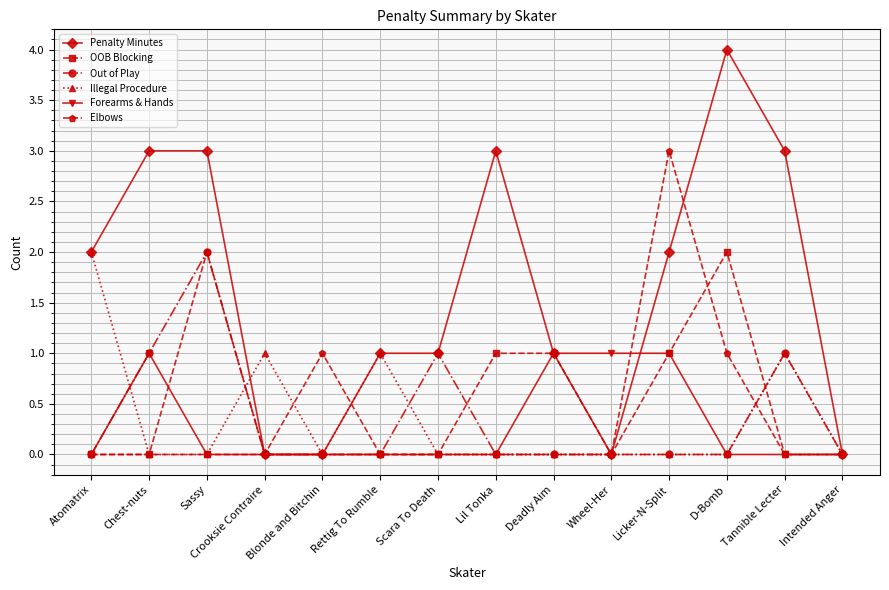

At which label does Penalty Minutes reach its peak?

D-Bomb